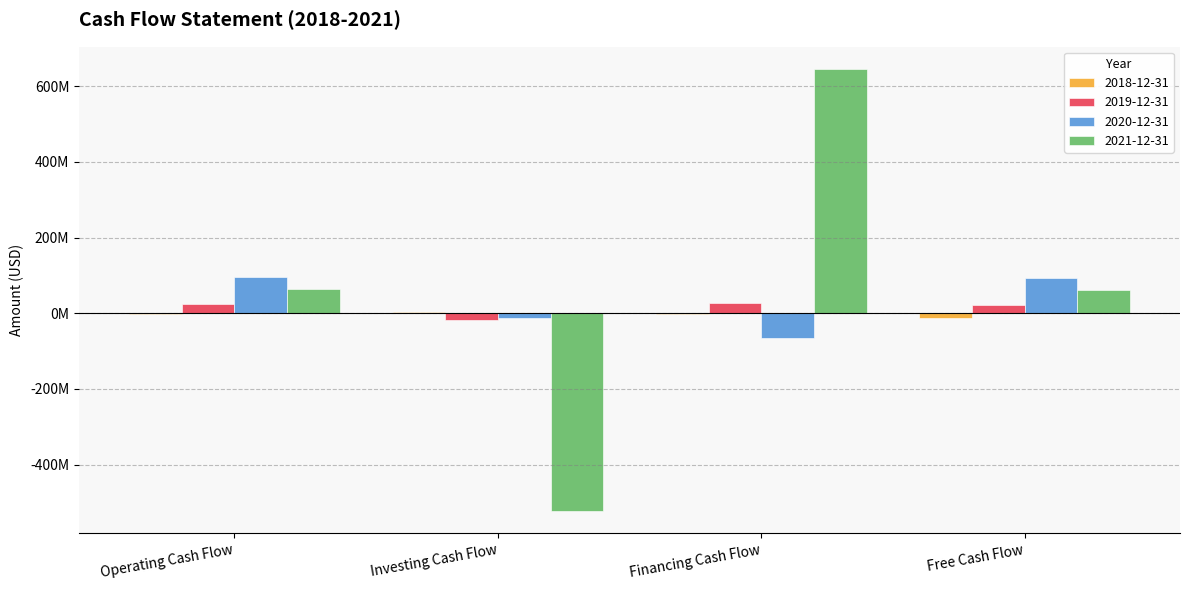

Are the bars horizontal?

No